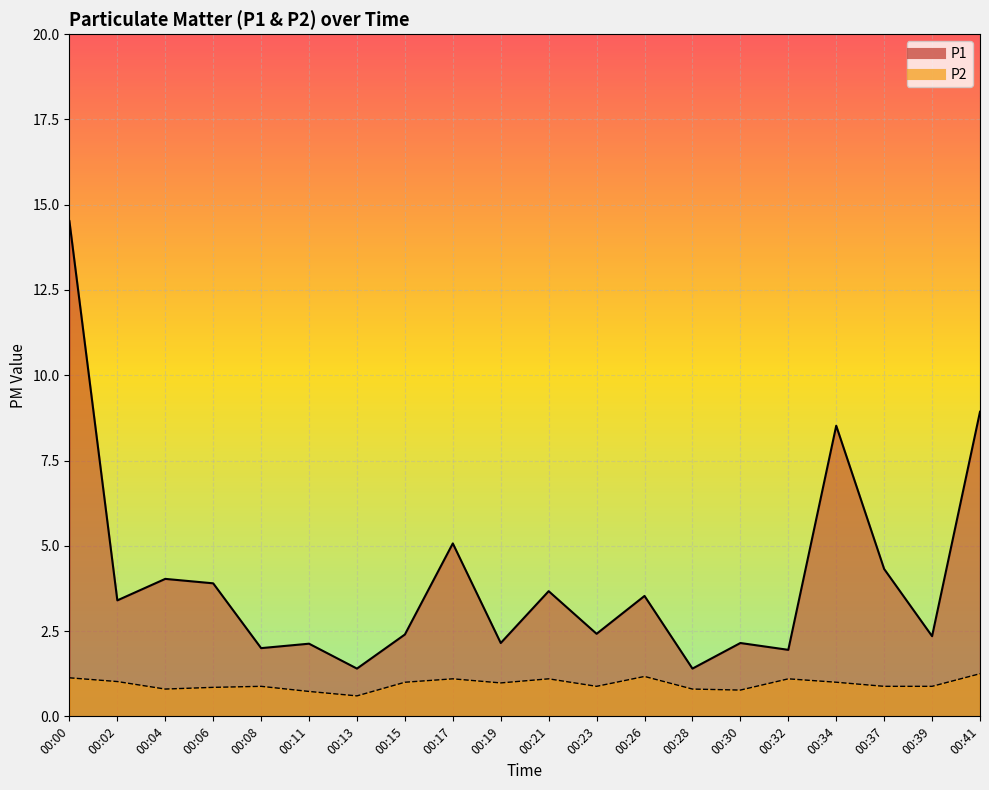

True or false: P1 has more than 2 points higher than both neighbors.

True